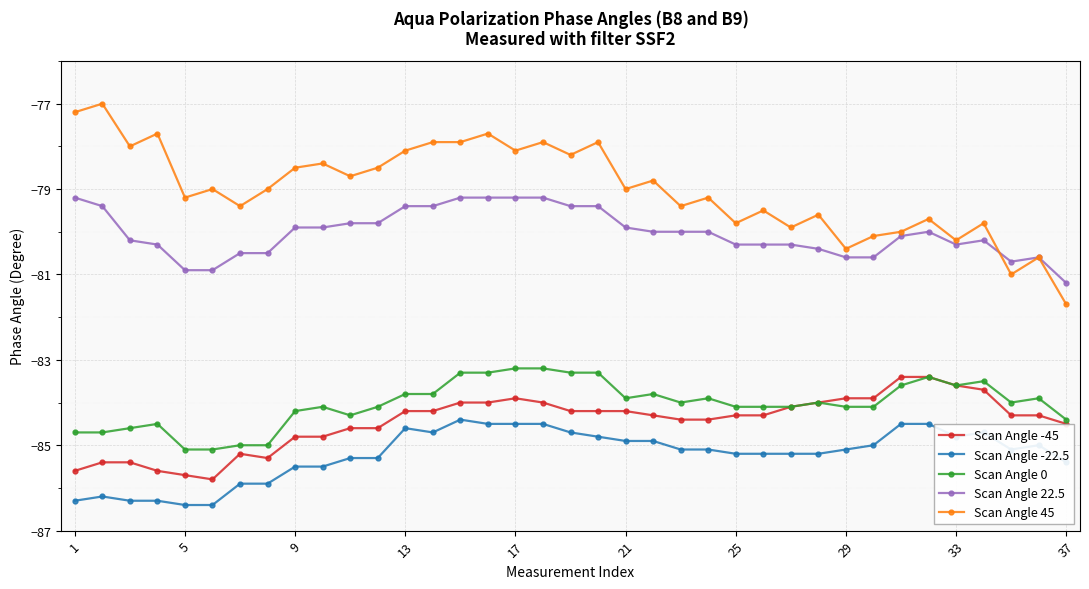

True or false: Scan Angle 45 and Scan Angle -22.5 intersect in this chart.

False